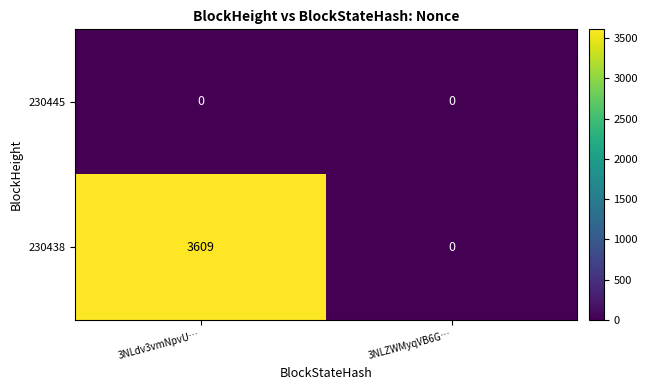

Is it true that 230445 equals 0 at 3NLZWMyqVB6G…?

True